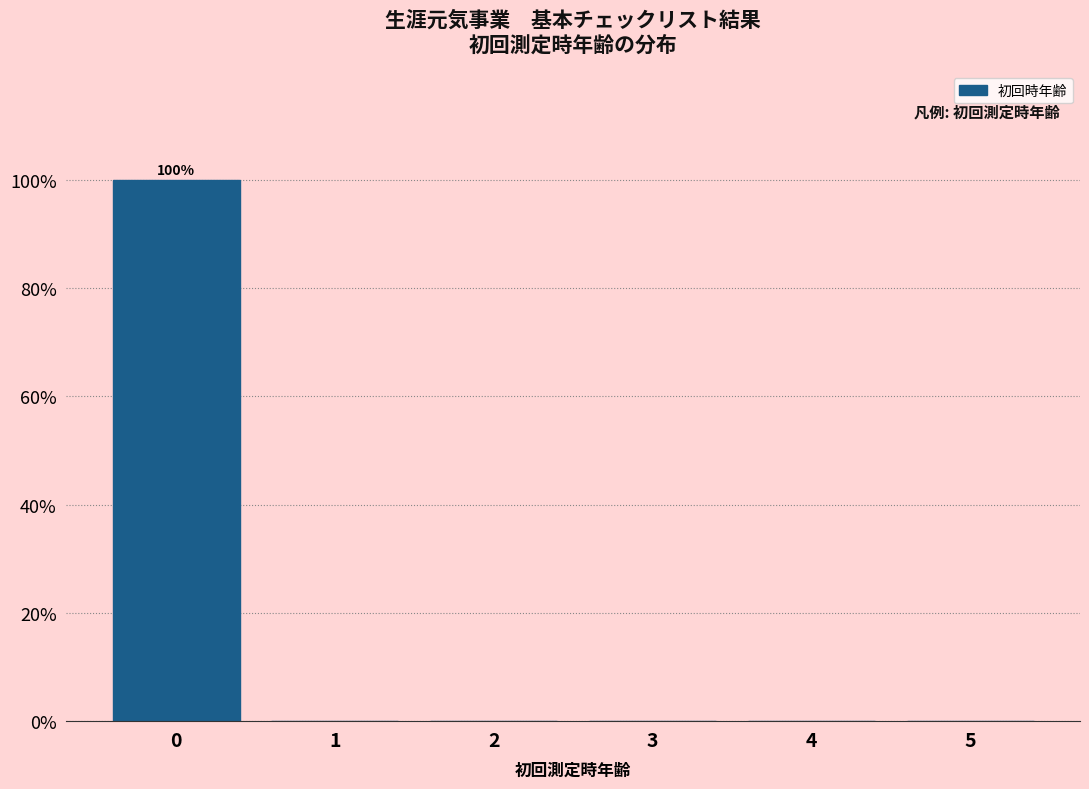

Reading right to left, transcribe all the data shown in this chart.

5=0	4=0	3=0	2=0	1=0	0=100